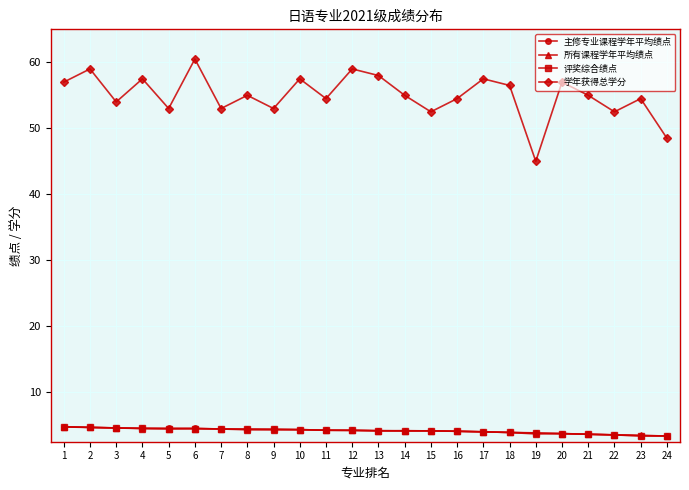

The 主修专业课程学年平均绩点 series shows 4.5 at 5. True or false?

True